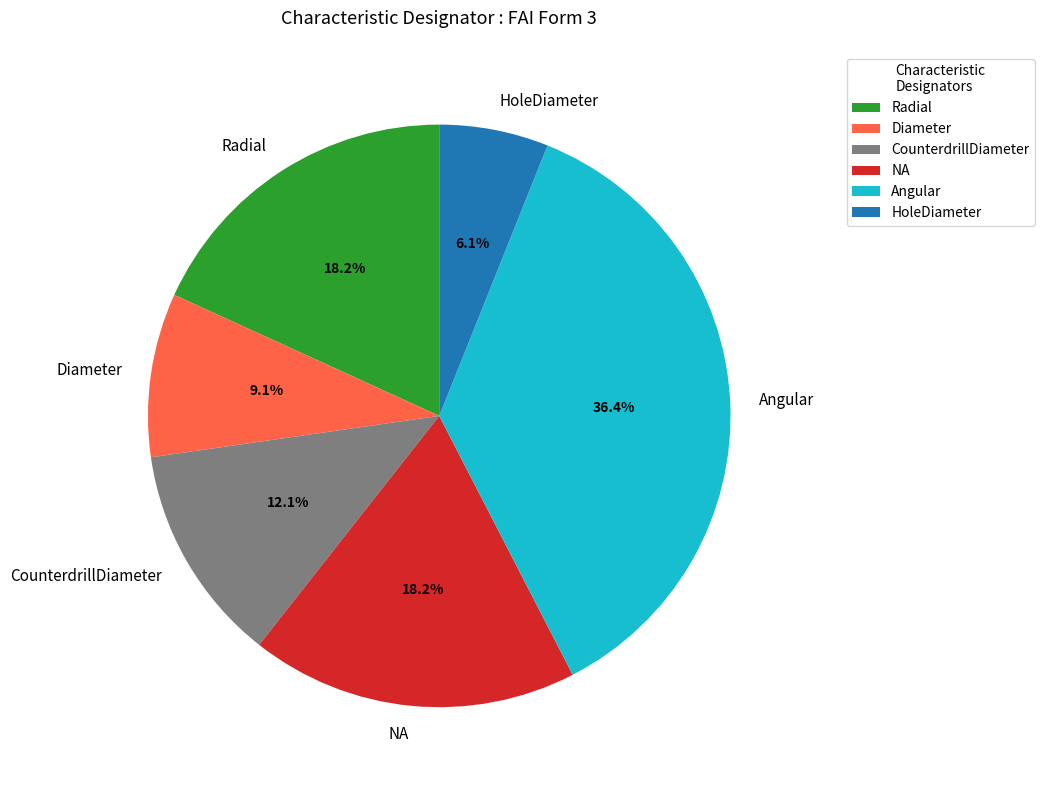

True or false: NA accounts for 13% of the total.

False